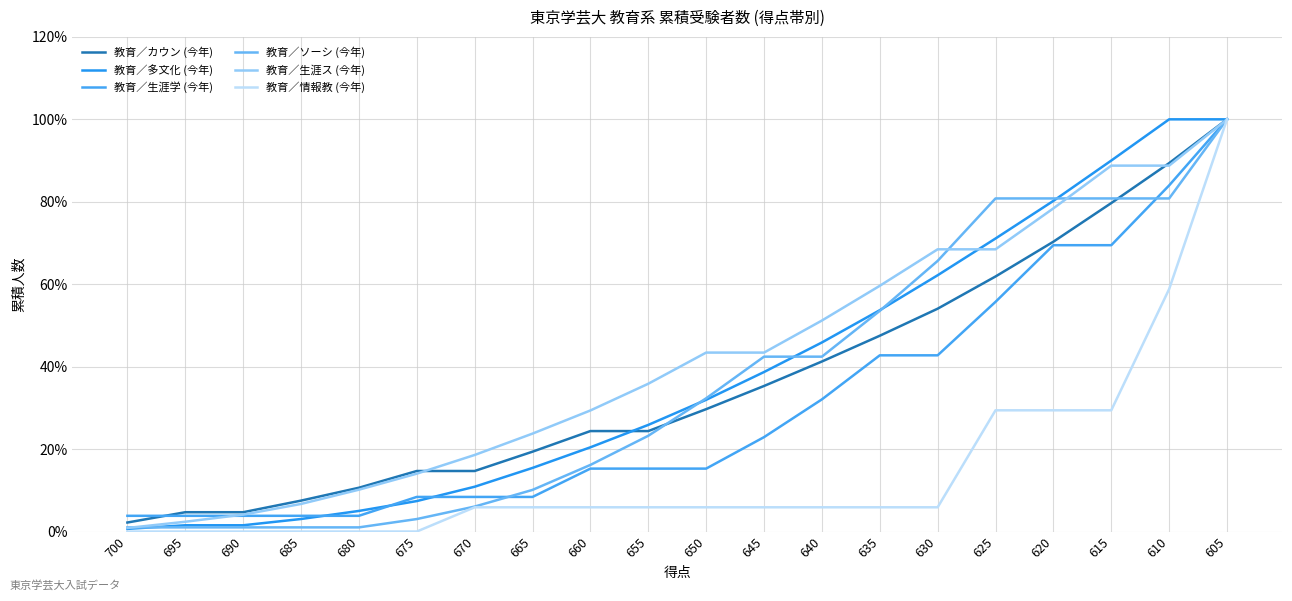

Which series changed the most between 685 and 610?

教育／多文化 (今年)